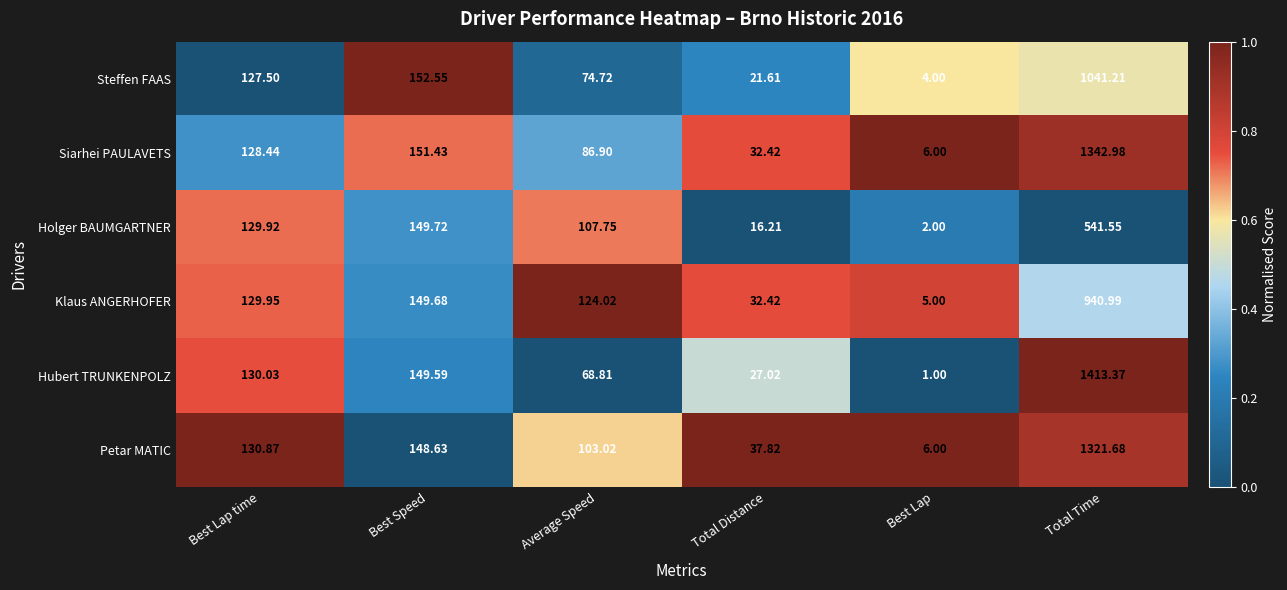

Which label corresponds to the largest value in the chart?

Total Time